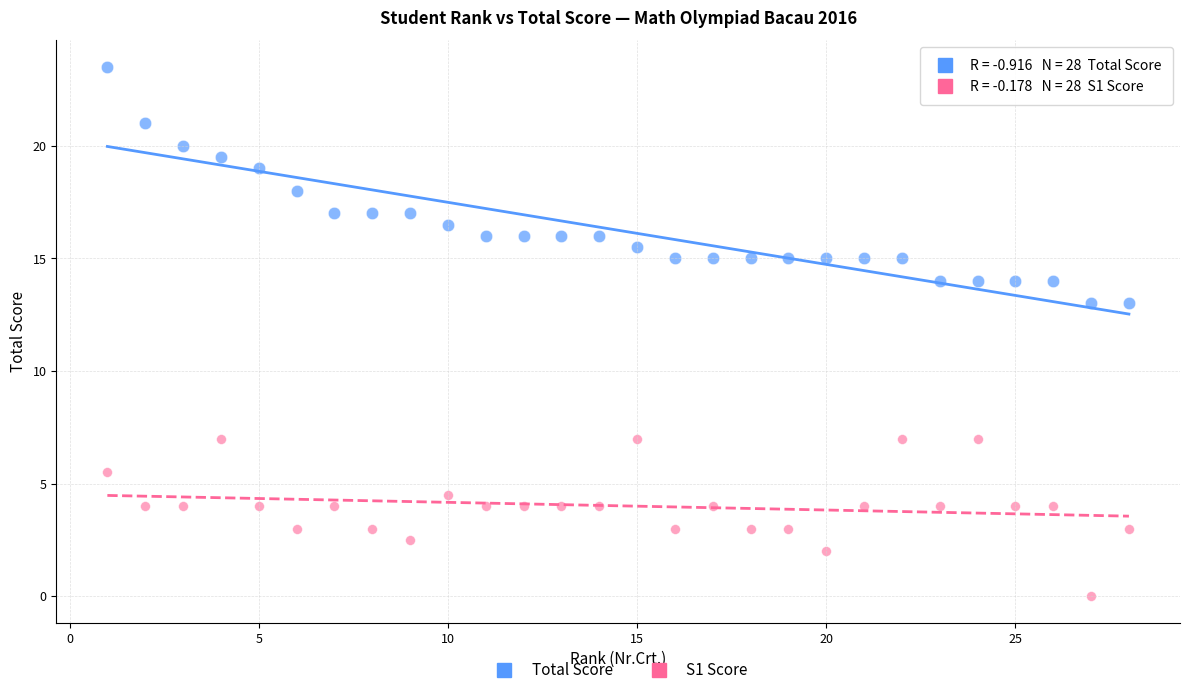

Across all data points, what is the range of Y values (max minus min)?

23.5